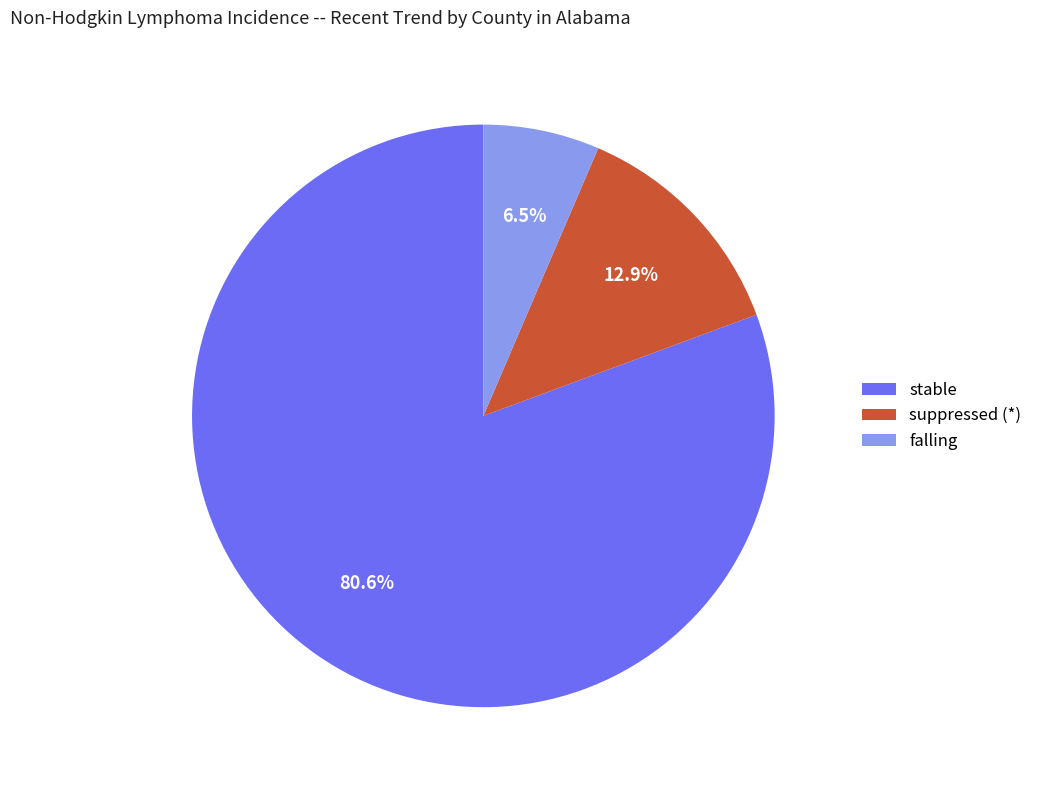

Which slice is the smallest?

falling